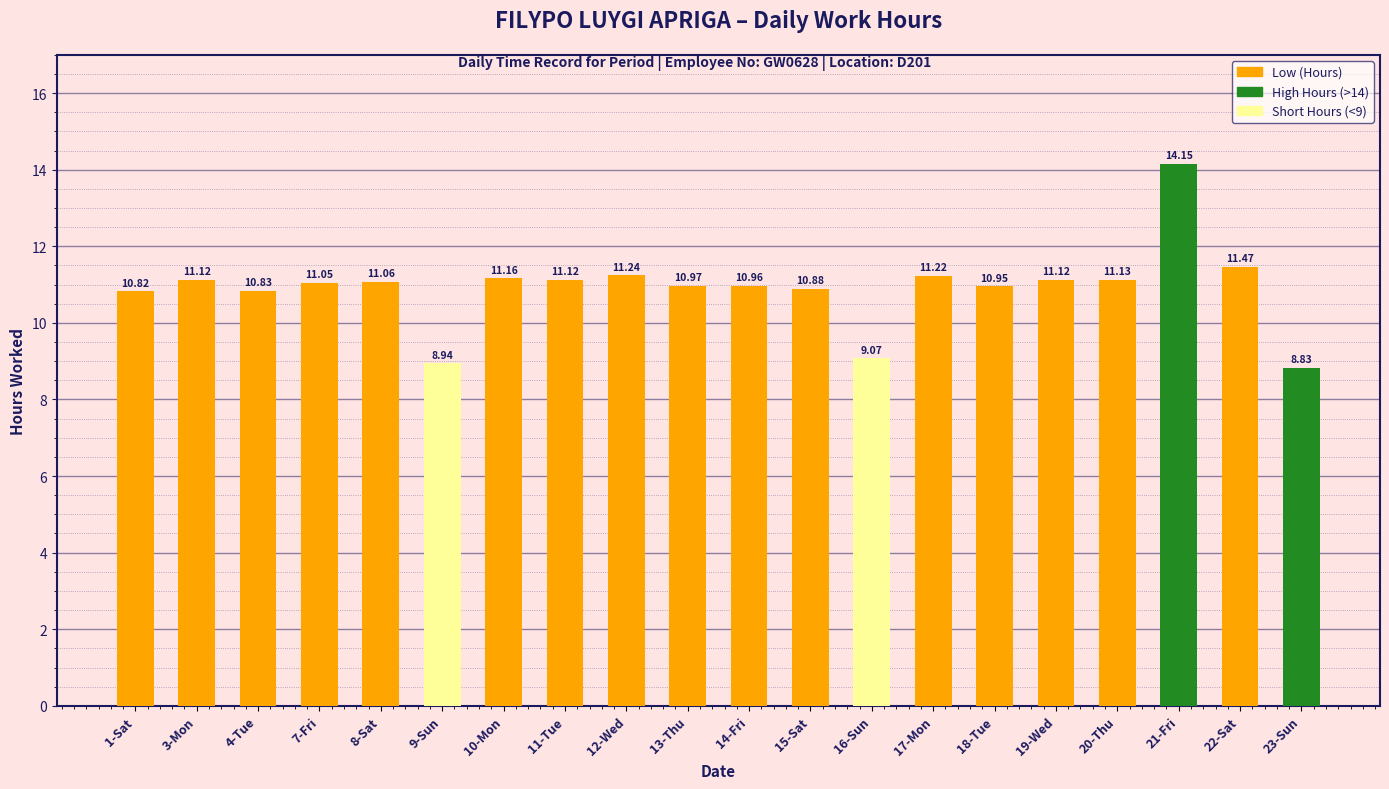

True or false: the data shows 14.8 at 18-Tue.

False